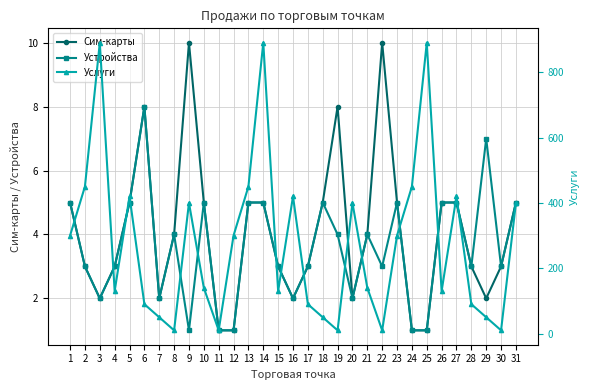

What is the total value across all series at 16?

424